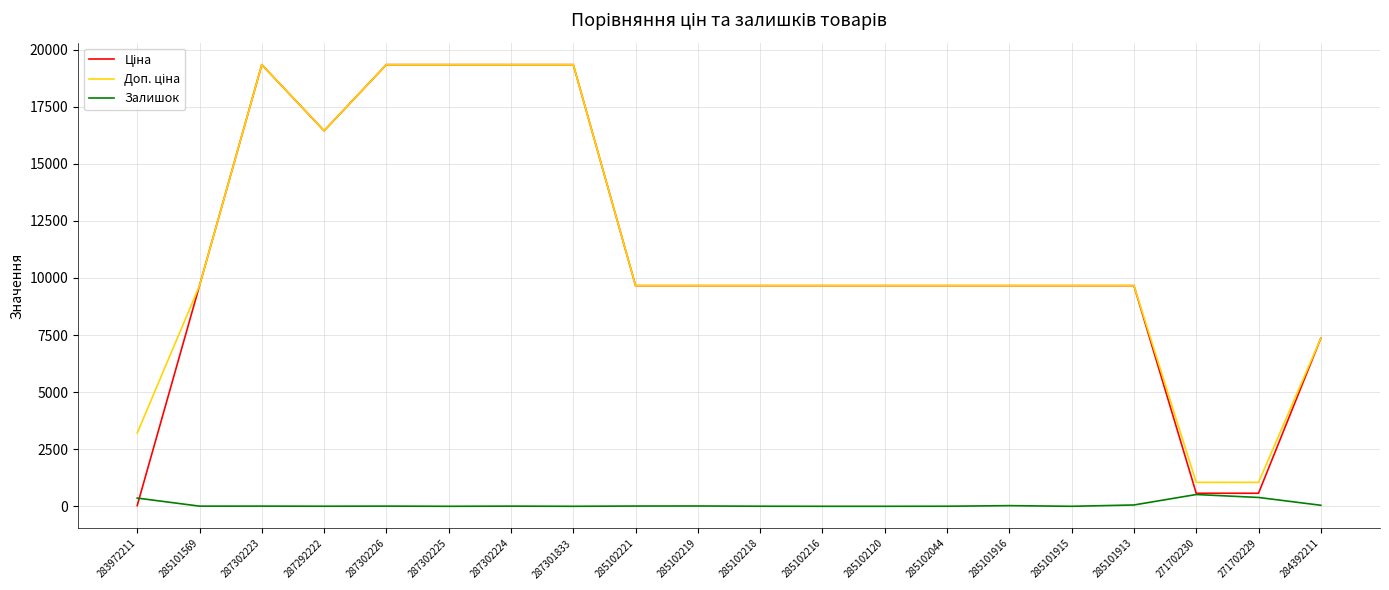

What is the total value across all series at 287301833?

38686.1